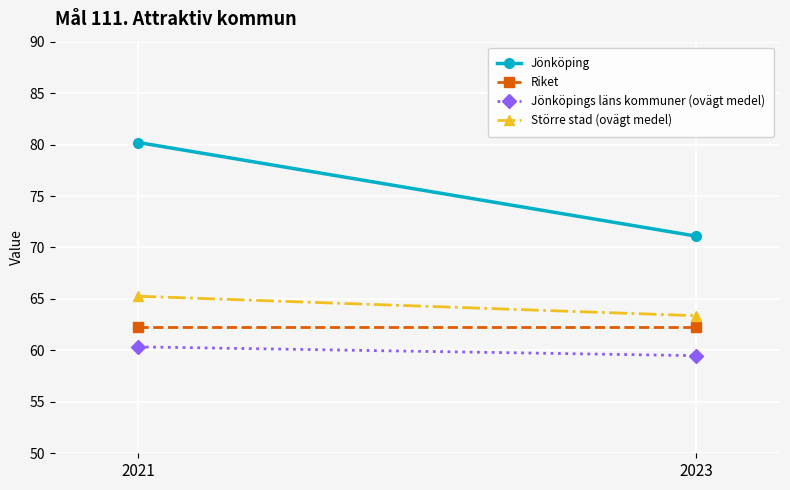

Rank the categories by Större stad (ovägt medel) value from lowest to highest.

2023, 2021